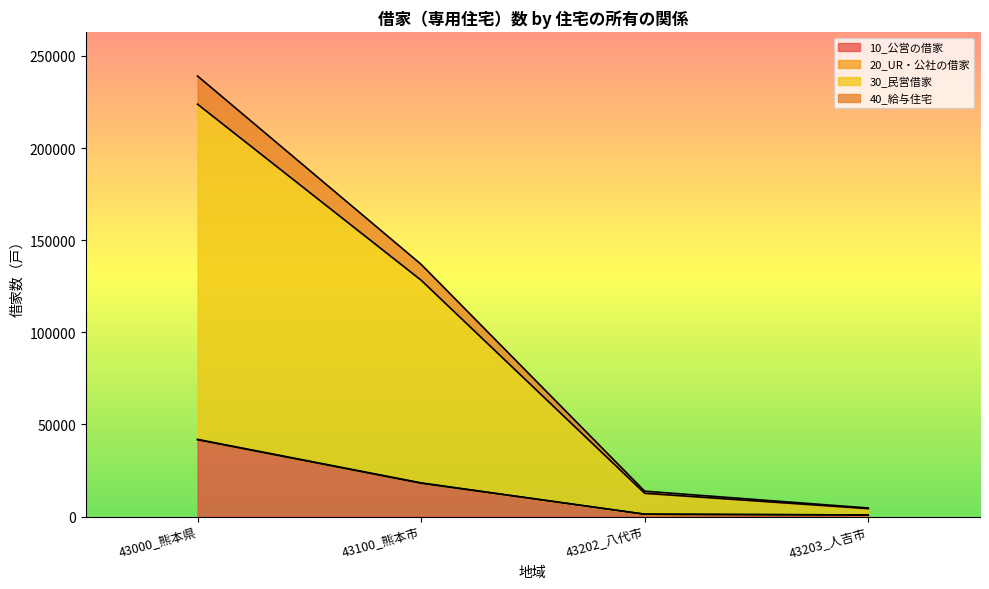

What is the lowest value of the 00_総数 series?

4660